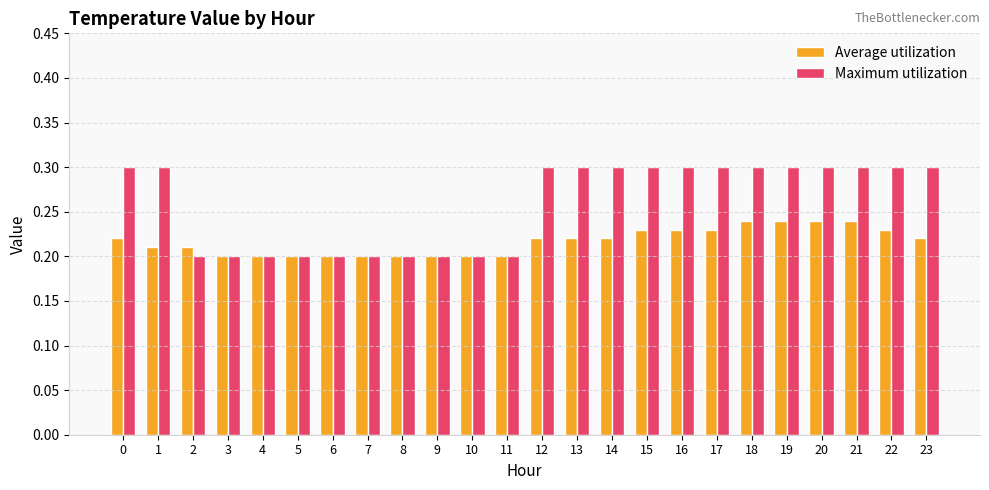

True or false: Average utilization has a value of 0.3 at 7.

False